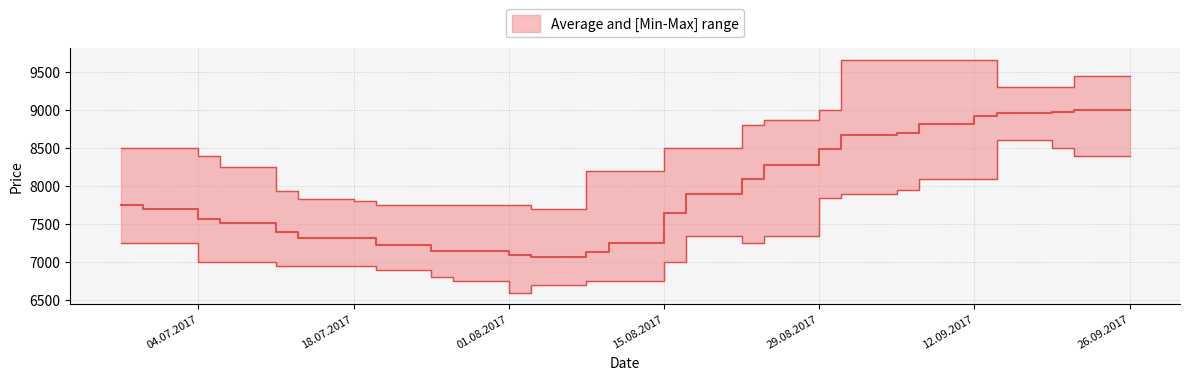

What position from the left is 10.08.2017?

14